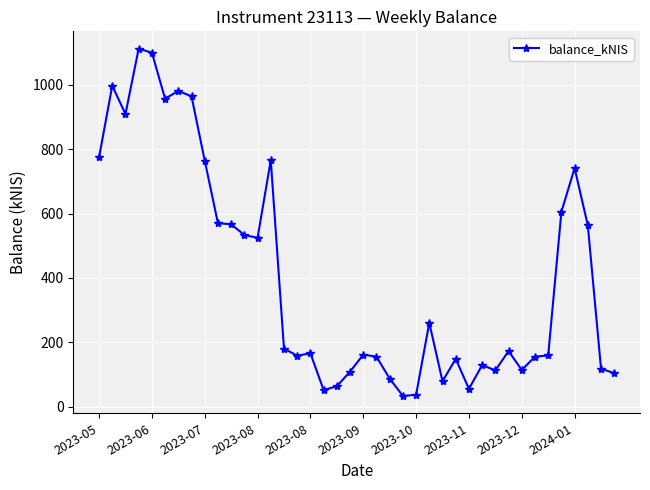

How many data points are less than 172?

20